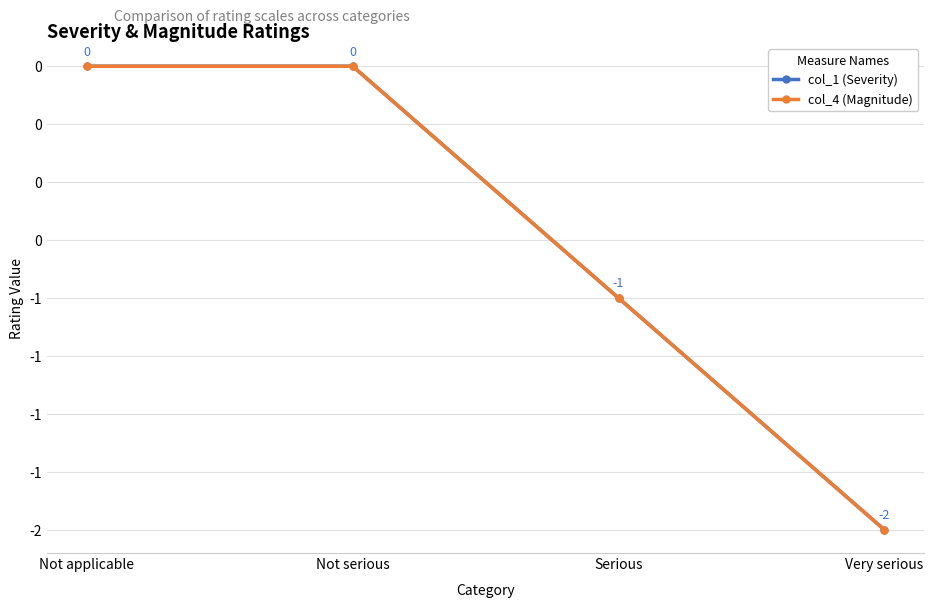

Which series has the largest total across all categories?

col_1 (Severity)